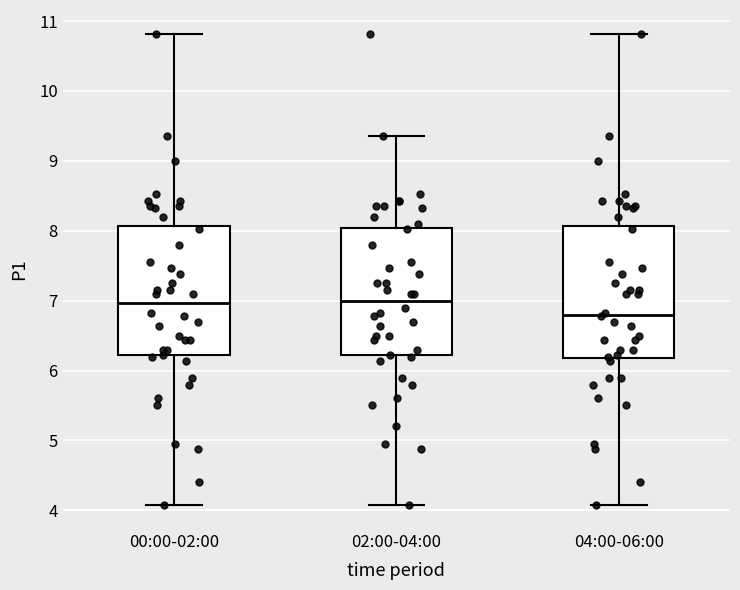

Reading left to right, read every box against the y-axis: the position of its median line, the range the box covers, and the ends of its whiskers. The values are not printed on the chart, so give them approximately, as read against the axis.

00:00-02:00: median 7.0, box 6.2 to 8.1, whiskers 4.1 to 10.8
02:00-04:00: median 7.0, box 6.2 to 8.0, whiskers 4.1 to 9.4
04:00-06:00: median 6.8, box 6.2 to 8.1, whiskers 4.1 to 10.8